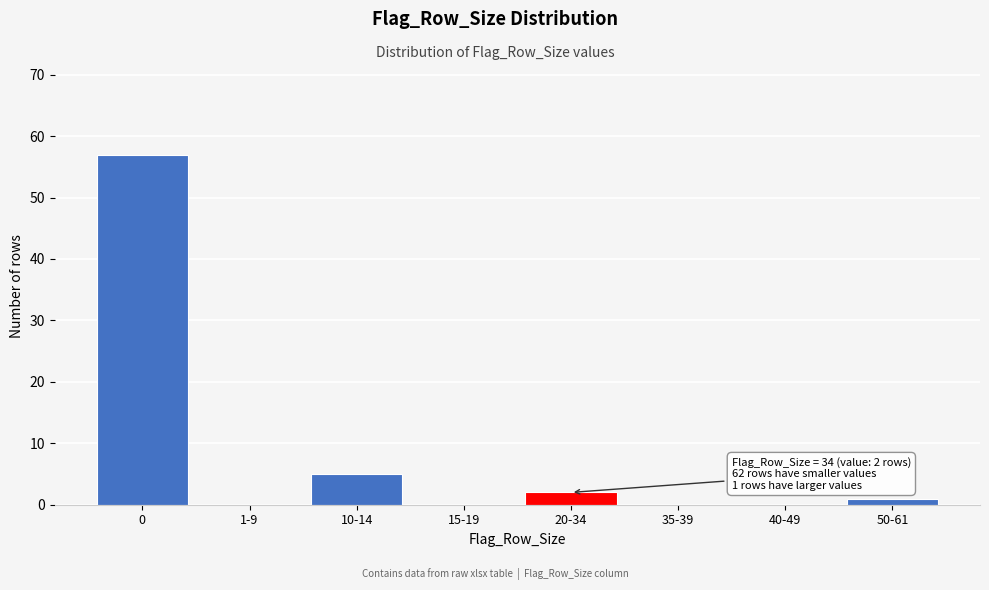

Reading left to right, list all the values displayed in this chart.

0=57	1-9=0	10-14=5	15-19=0	20-34=2	35-39=0	40-49=0	50-61=1